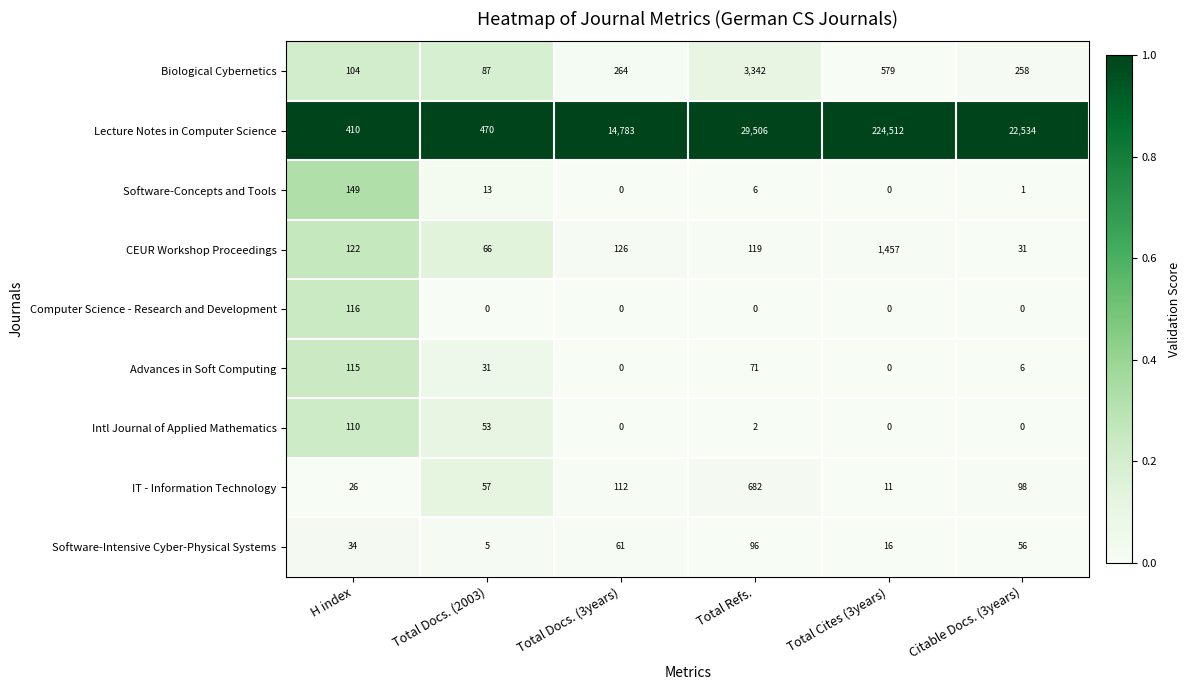

Which series has the largest range (max minus min)?

Lecture Notes in Computer Science